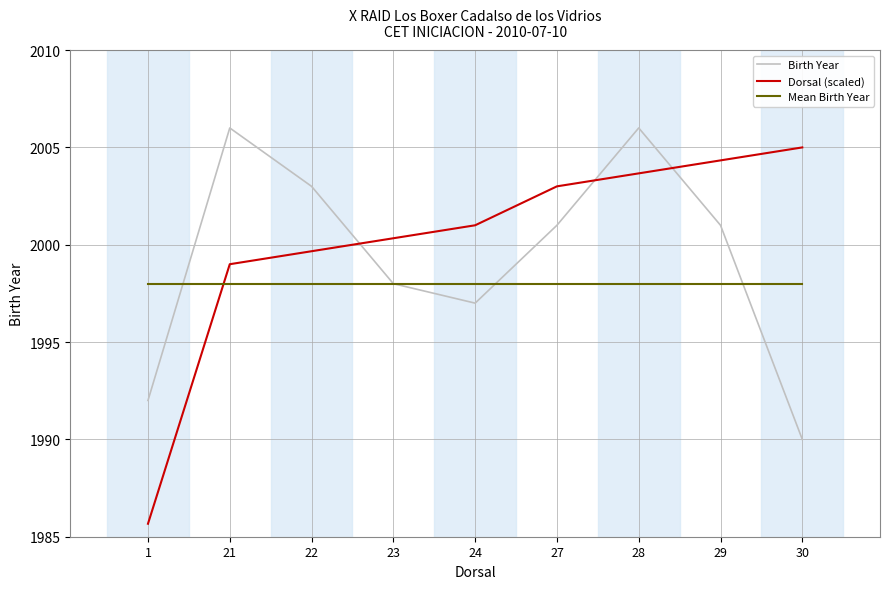

Between which two adjacent categories do Birth Year and Dorsal (scaled) first intersect?

22 and 23